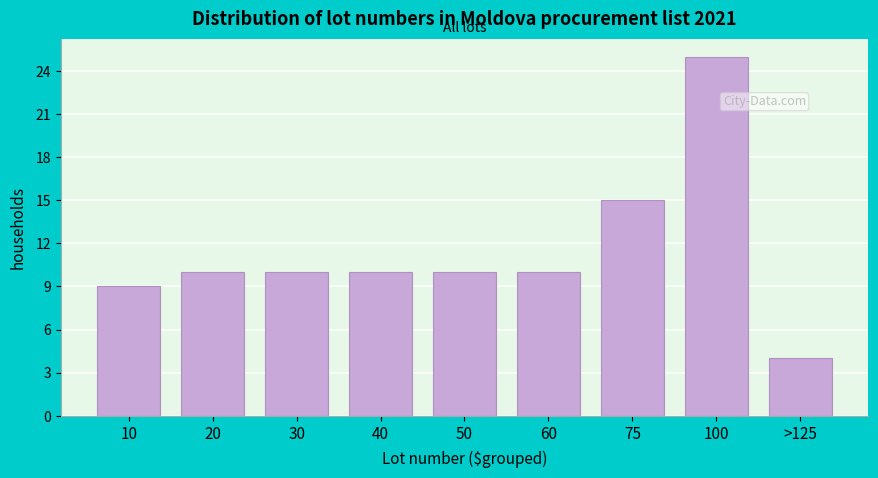

Reading left to right, list all the values displayed in this chart.

10=9	20=10	30=10	40=10	50=10	60=10	75=15	100=25	>125=4